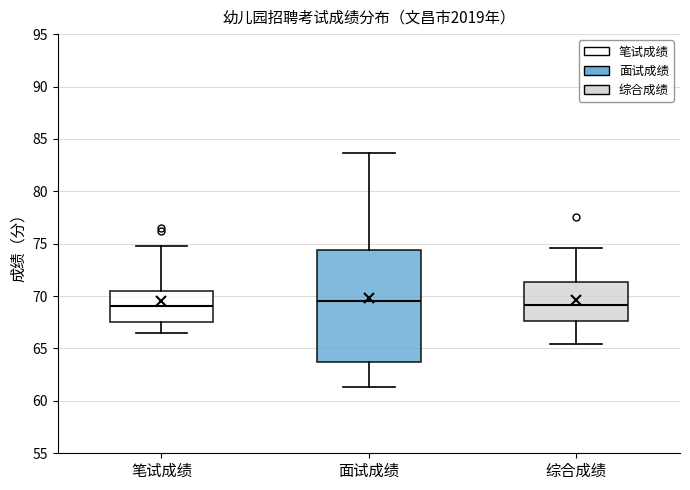

Where does the lower whisker of the box for 面试成绩 end on the y-axis? The values are not printed on the chart, so give them approximately, as read against the axis.

61.5